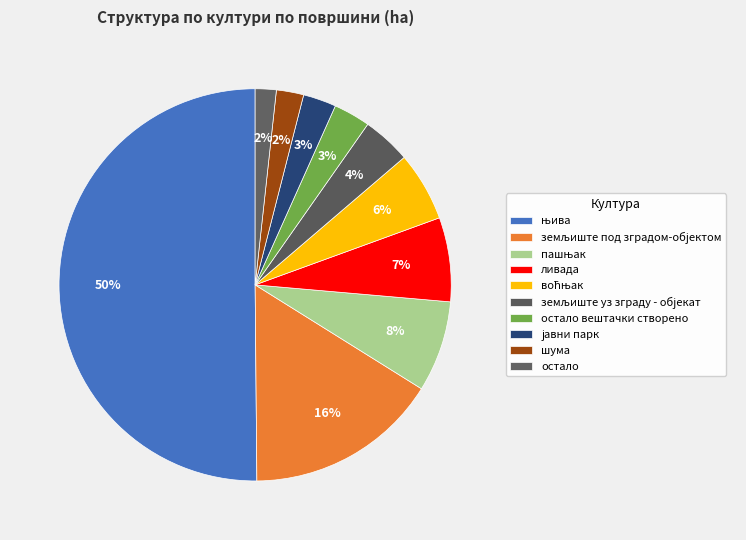

Is there any slice that represents more than half of the pie?

Yes